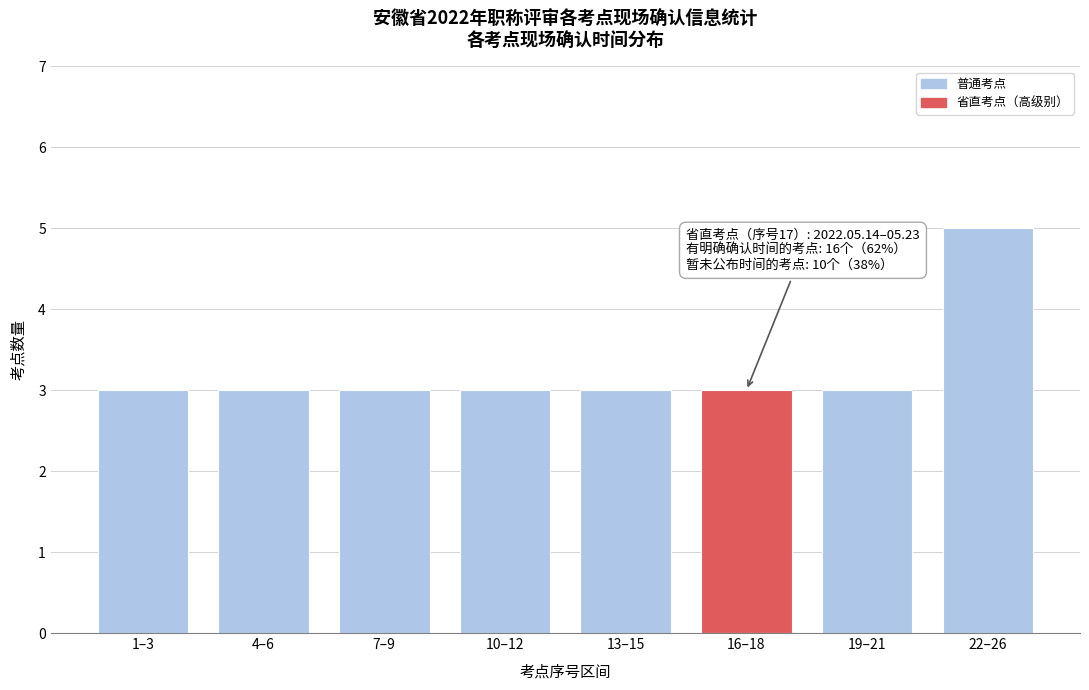

Reading right to left, list all the values displayed in this chart.

22–26=5	19–21=3	16–18=3	13–15=3	10–12=3	7–9=3	4–6=3	1–3=3